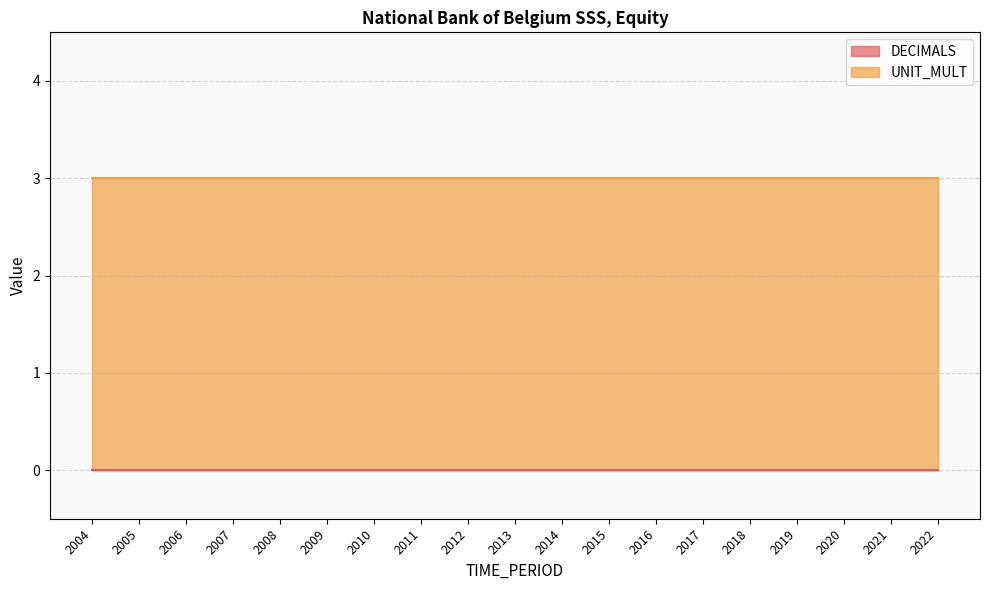

Between 2006 and 2015, which series saw the biggest shift?

DECIMALS